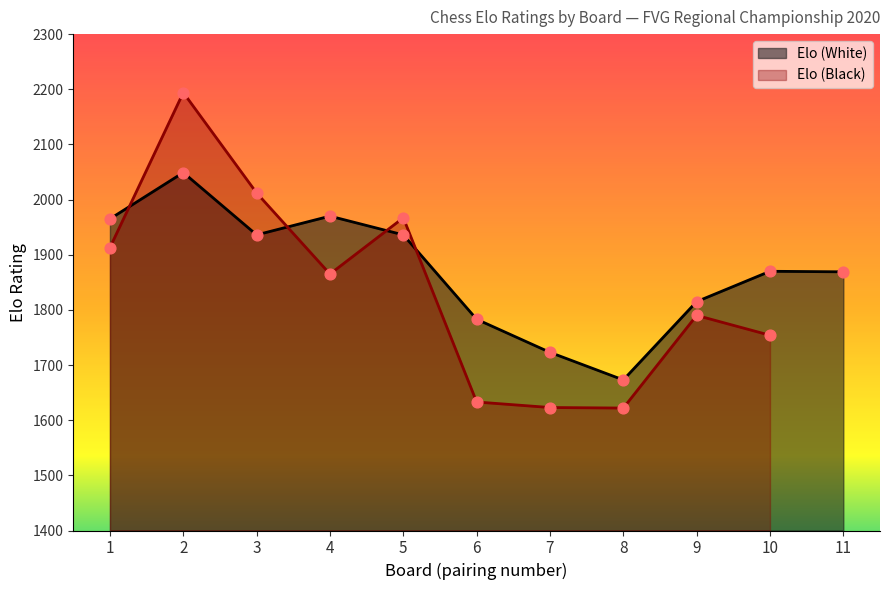

At which category is the sum across all series the highest?

2